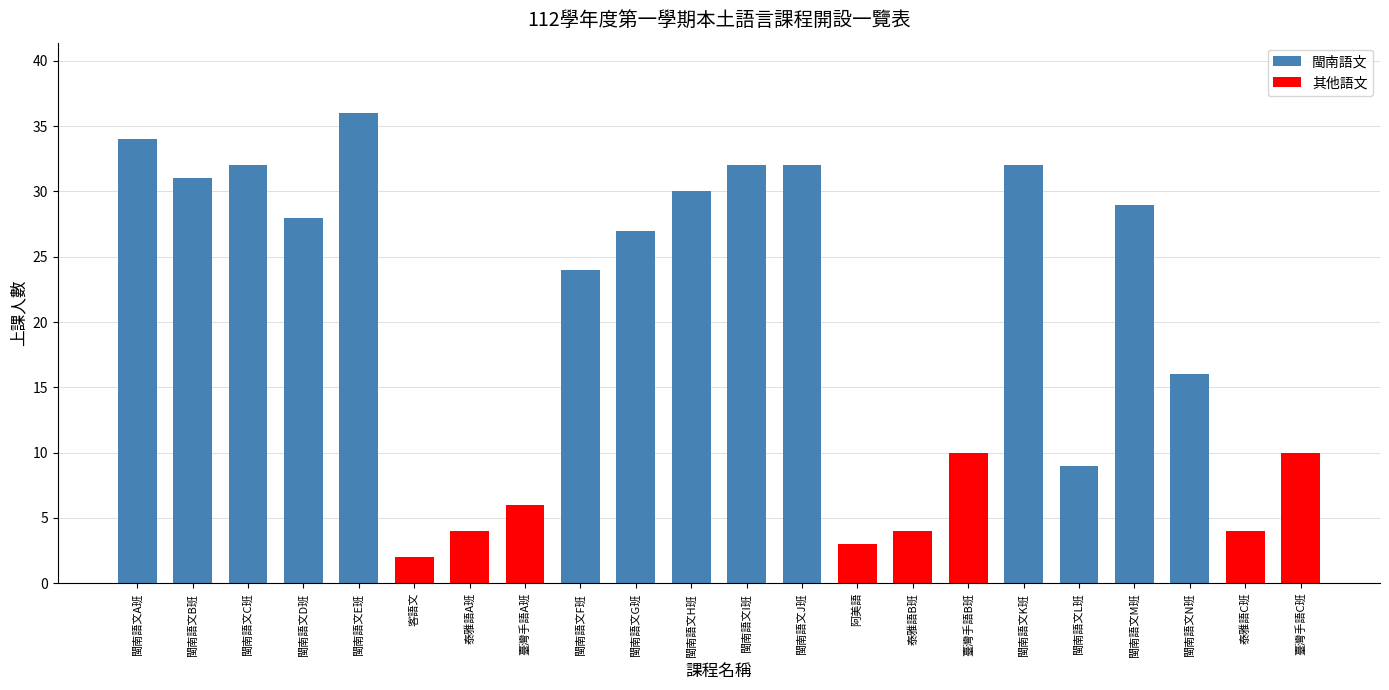

What is the sum of the values at 臺灣手語C班 and 閩南語文I班?

42